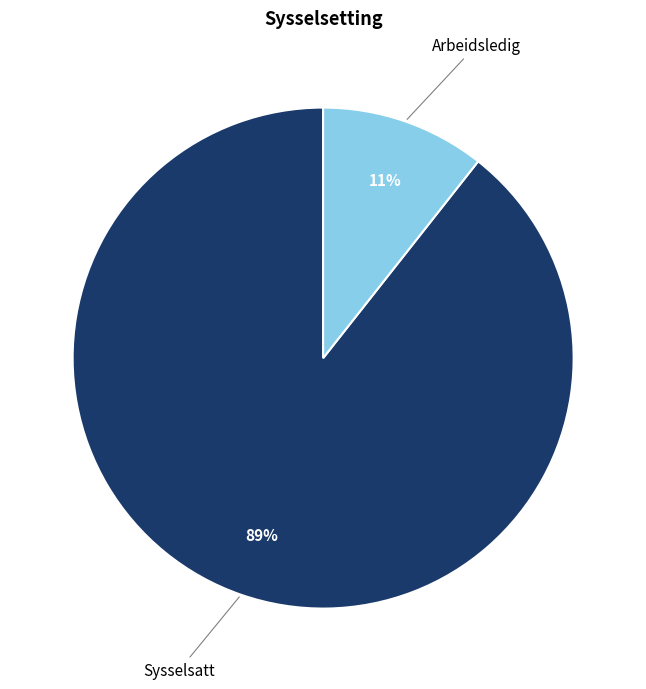

To the nearest percent, what is the combined percentage of Arbeidsledig and Sysselsatt?

100%